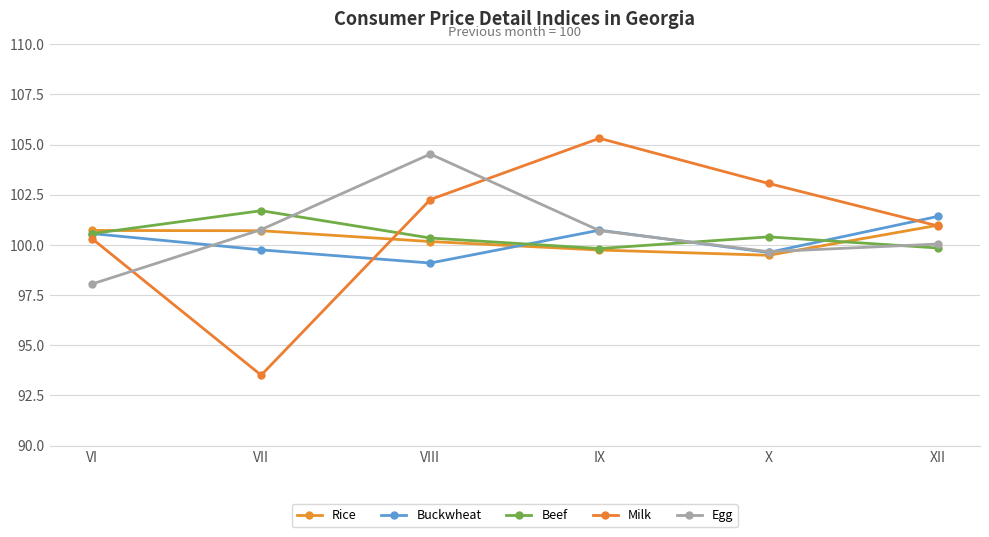

Is this an area chart (filled region under the line)?

No